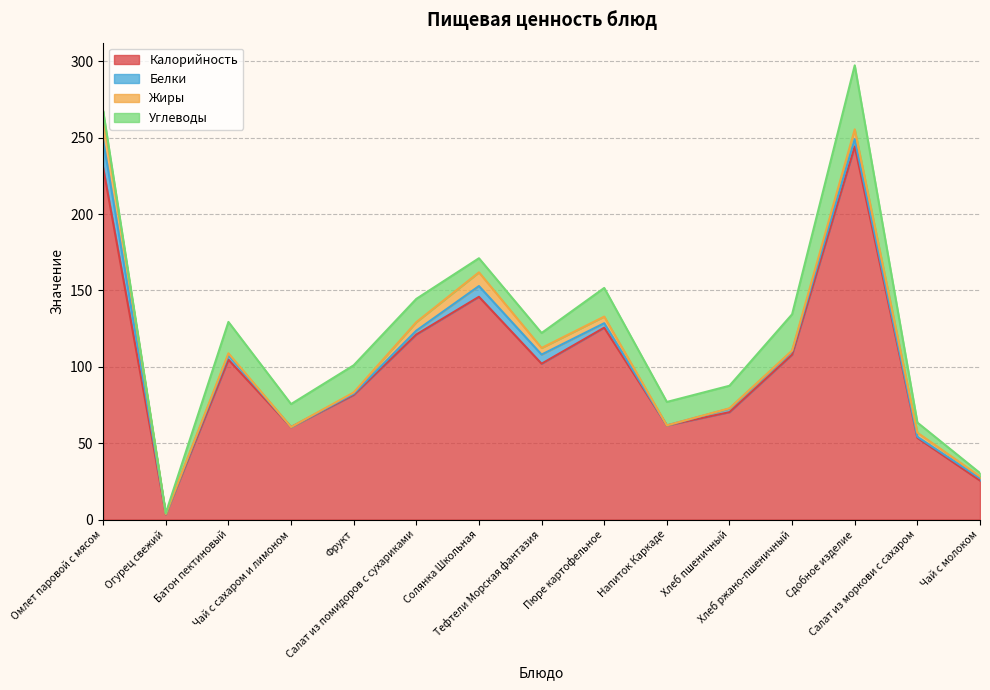

True or false: Белки has more than 0 points higher than both neighbors.

True